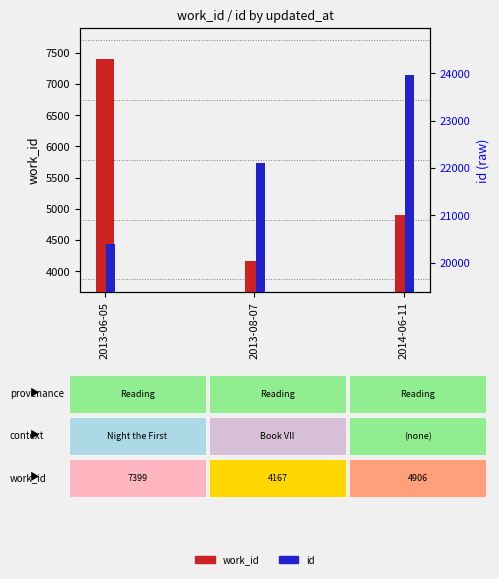

What is the highest value of the id series?

23955